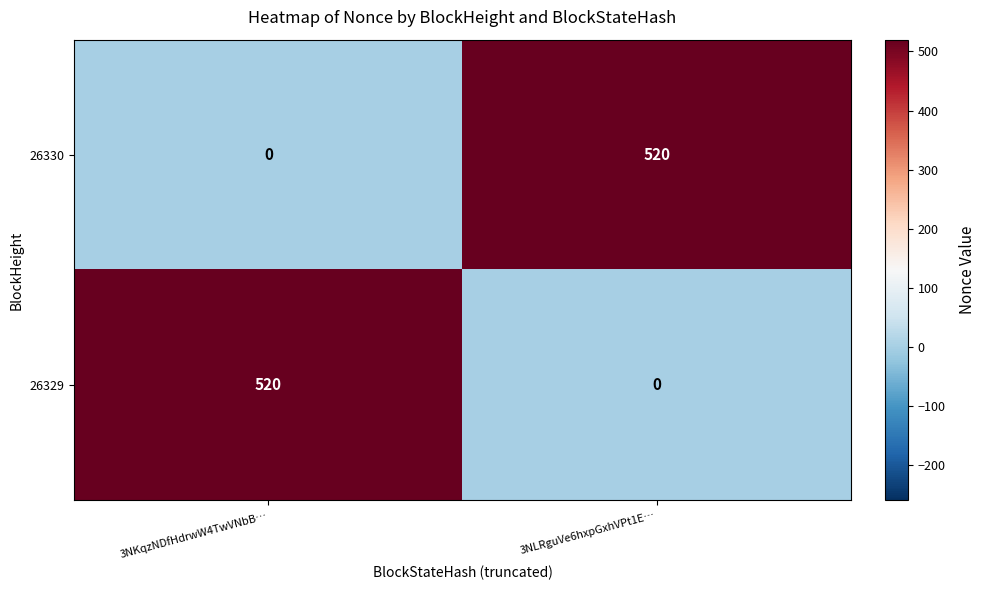

Reading right to left, transcribe all the data shown in this chart.

26330: 520	0
26329: 0	520